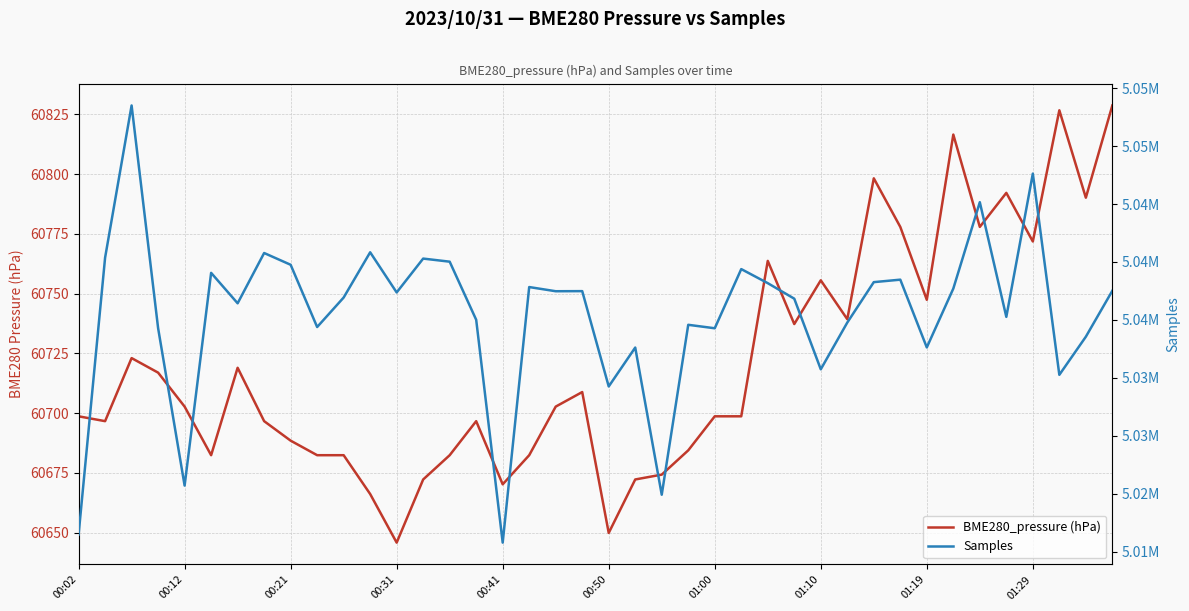

True or false: Samples has a value of 3266998.1 at 31.

False